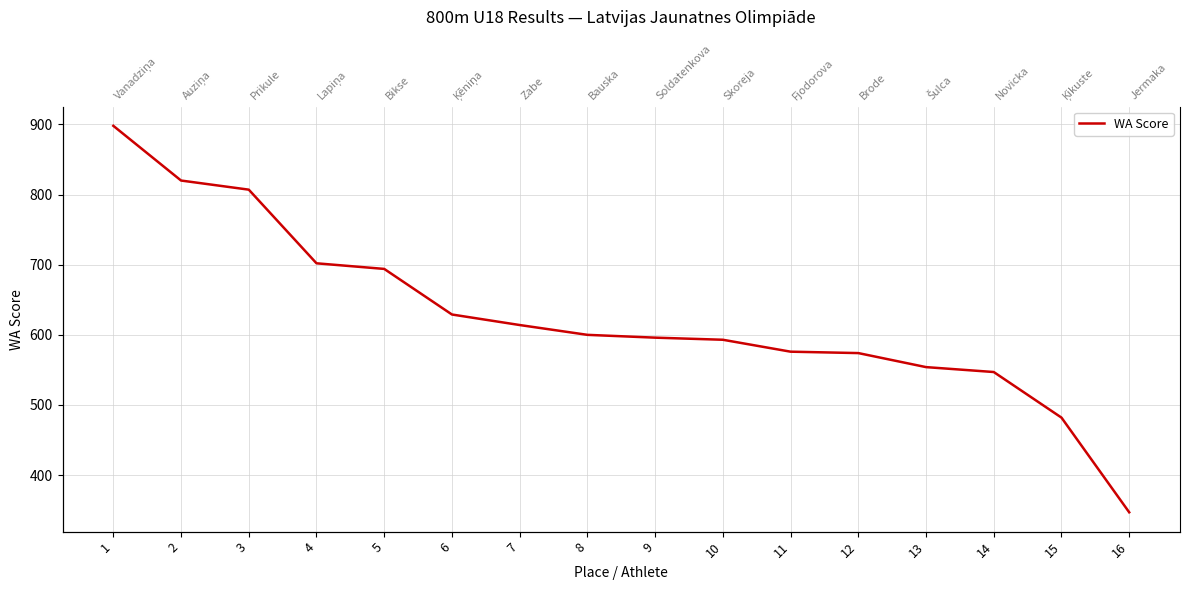

What value does the data have at 11, to the nearest 100?

600